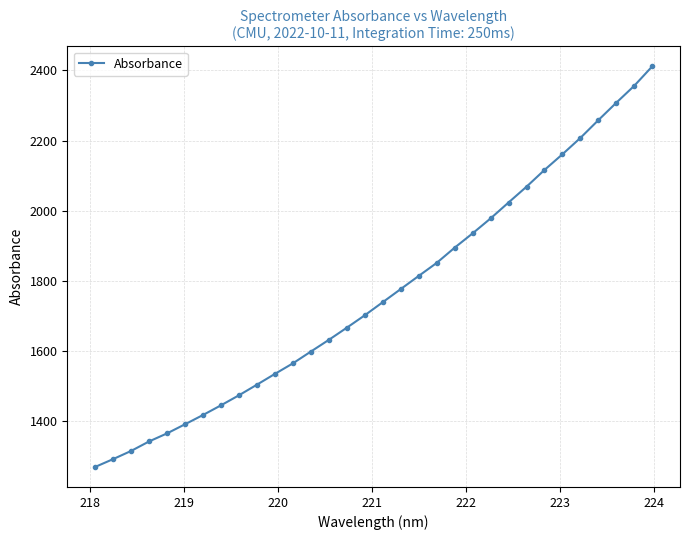

Is this an area chart (filled region under the line)?

No